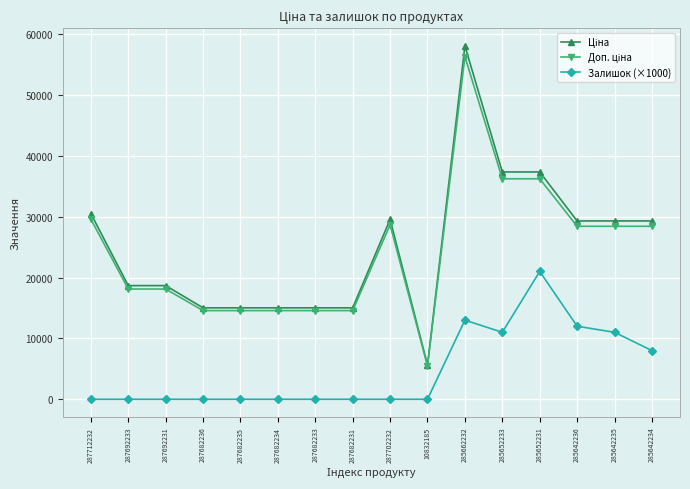

At which category is the sum across all series the highest?

285662232